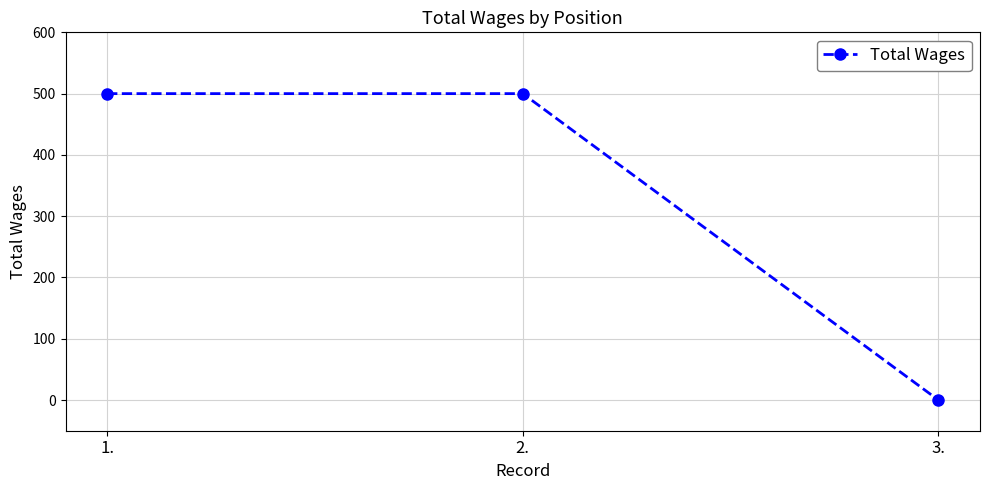

What is the greatest value displayed?

500